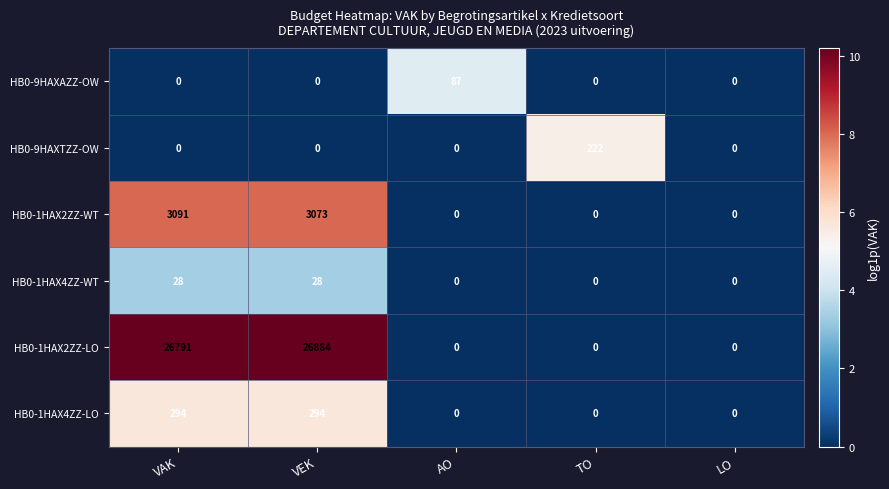

What is the maximum value shown in the chart?

26884